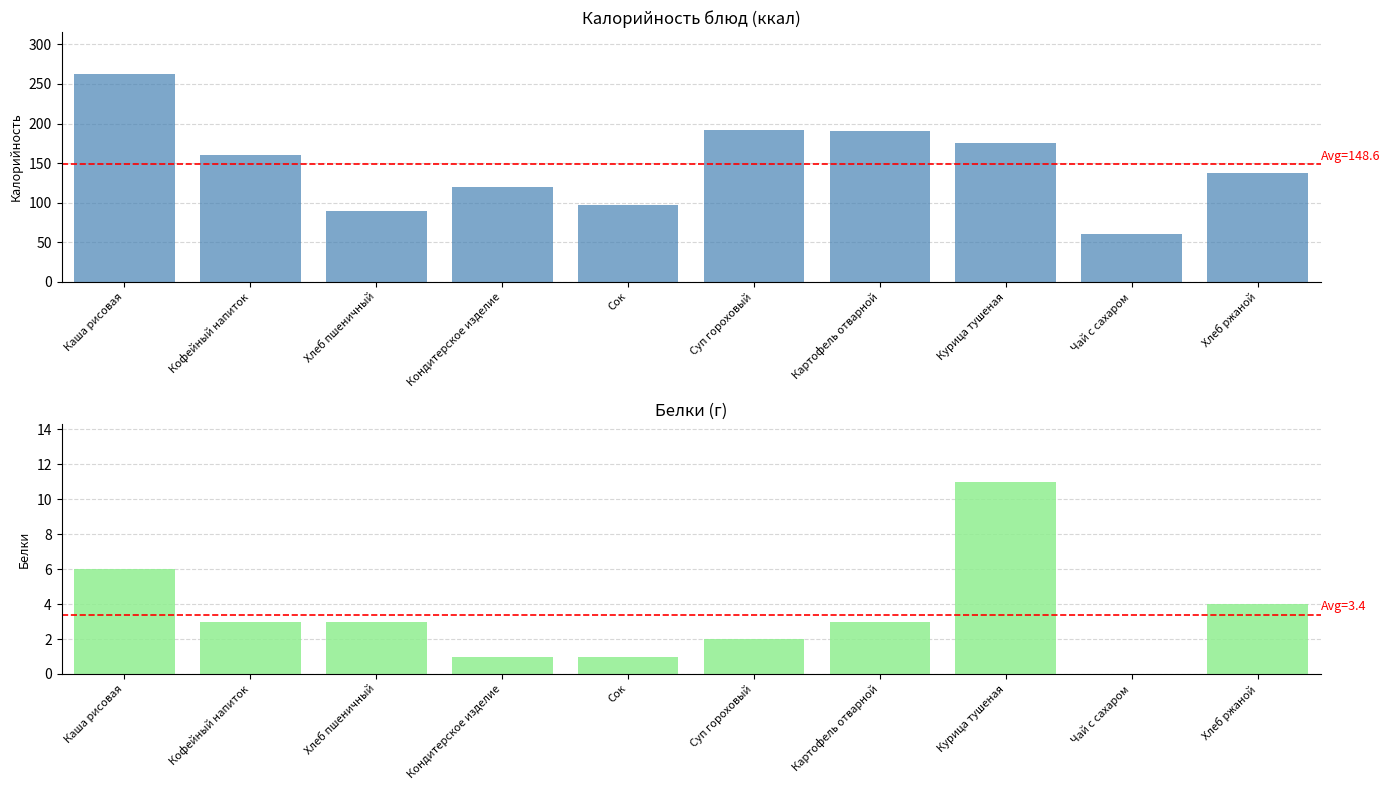

List the labels in order of Белки value, smallest first.

Чай с сахаром, Кондитерское изделие, Сок, Суп гороховый, Кофейный напиток, Хлеб пшеничный, Картофель отварной, Хлеб ржаной, Каша рисовая, Курица тушеная